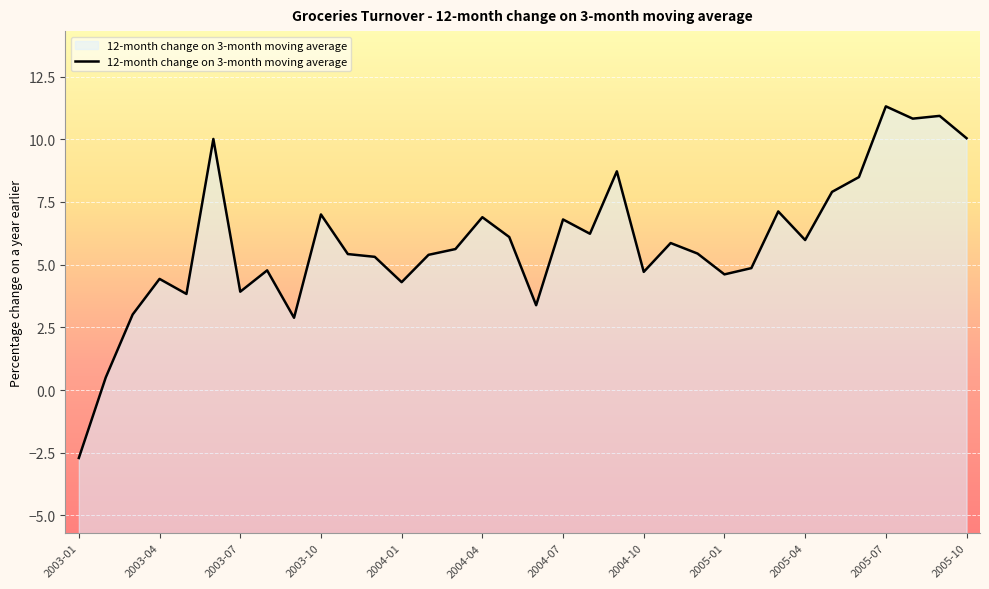

The chart shows a value of -2.7 at 2003-01. True or false?

True